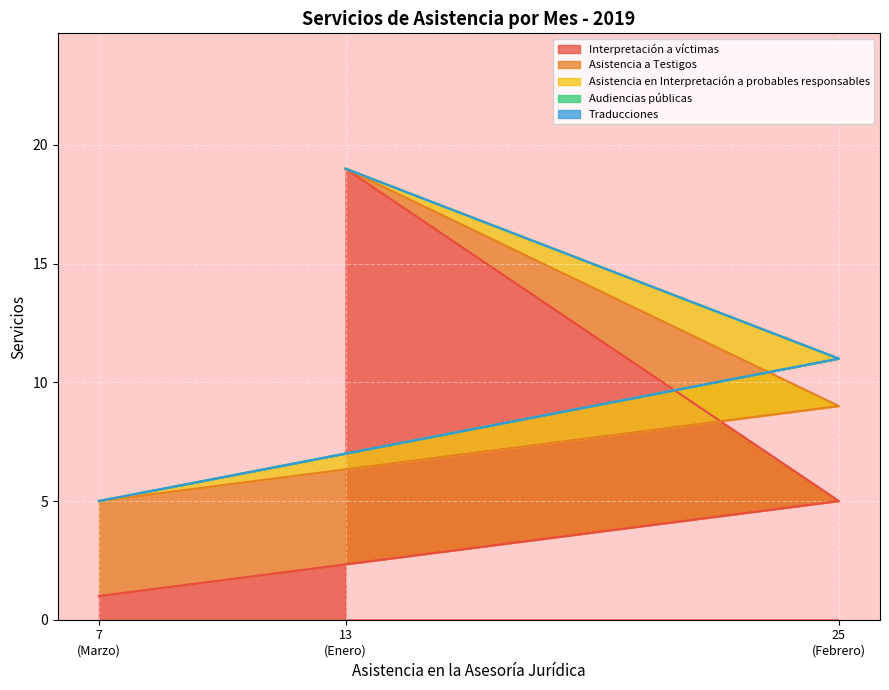

Reading left to right, transcribe all the data shown in this chart.

Interpretación a víctimas: Enero=19	Febrero=5	Marzo=1
Asistencia a Testigos: Enero=0	Febrero=4	Marzo=4
Asistencia en Interpretación a probables responsables: Enero=0	Febrero=2	Marzo=0
Audiencias públicas: Enero=0	Febrero=0	Marzo=0
Traducciones: Enero=0	Febrero=0	Marzo=0